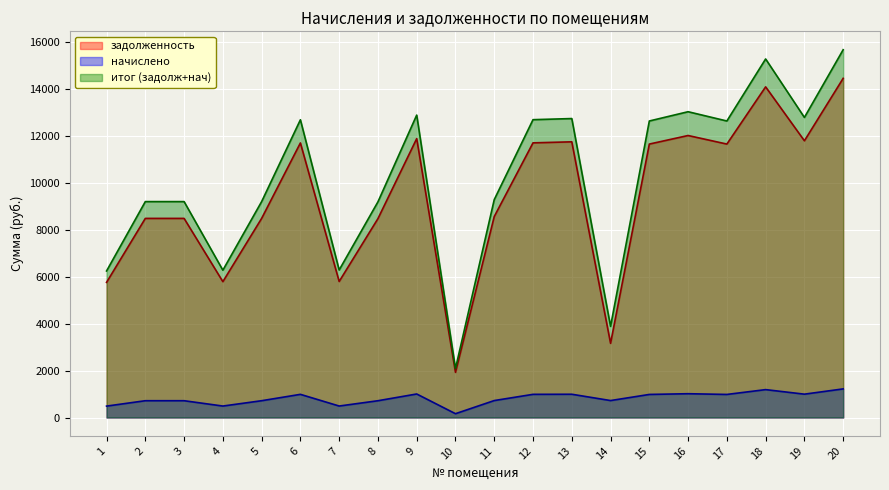

What is the value of the задолженность point at the 16th from the left?

12019.2